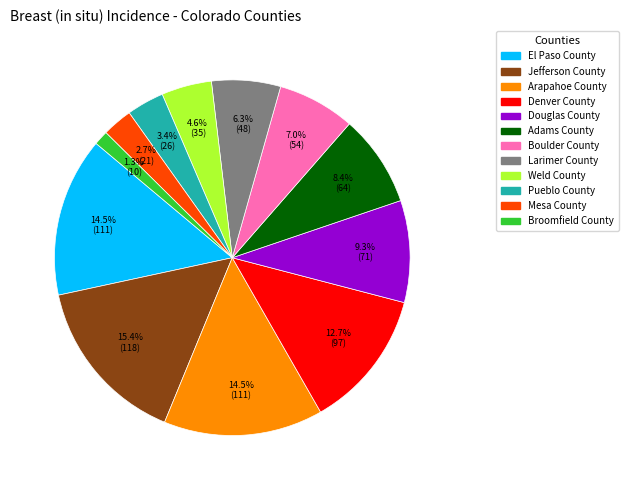

Does Arapahoe County represent more than half of the total?

No